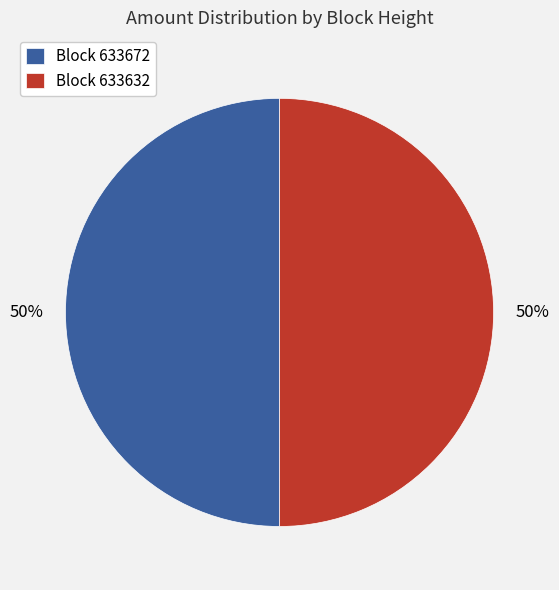

How many segments does this pie chart have?

2